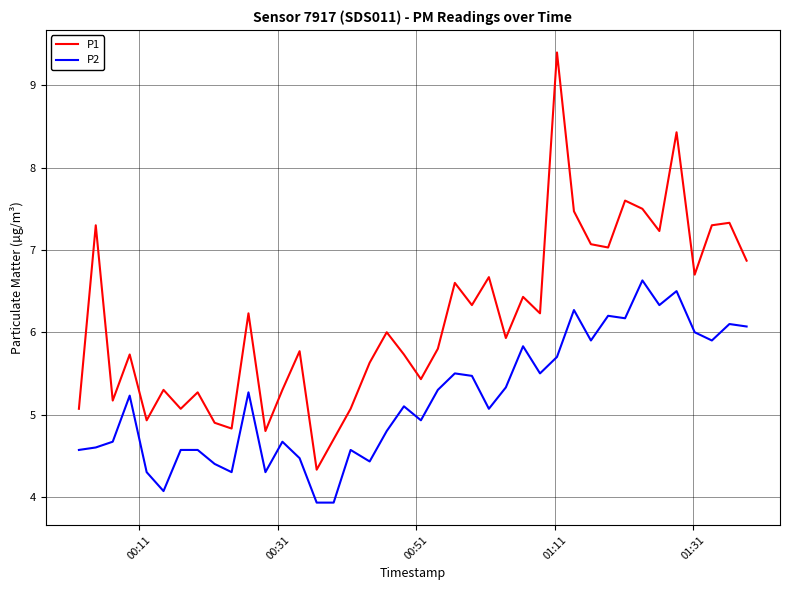

Which series has the largest range (max minus min)?

P1